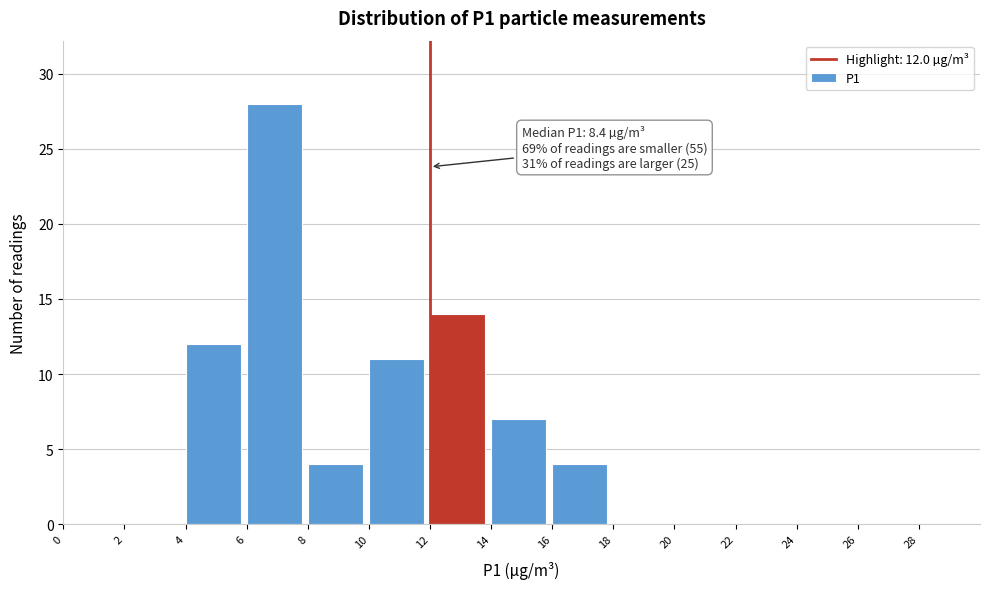

Which range on the x-axis has the tallest bar?

6 to 8